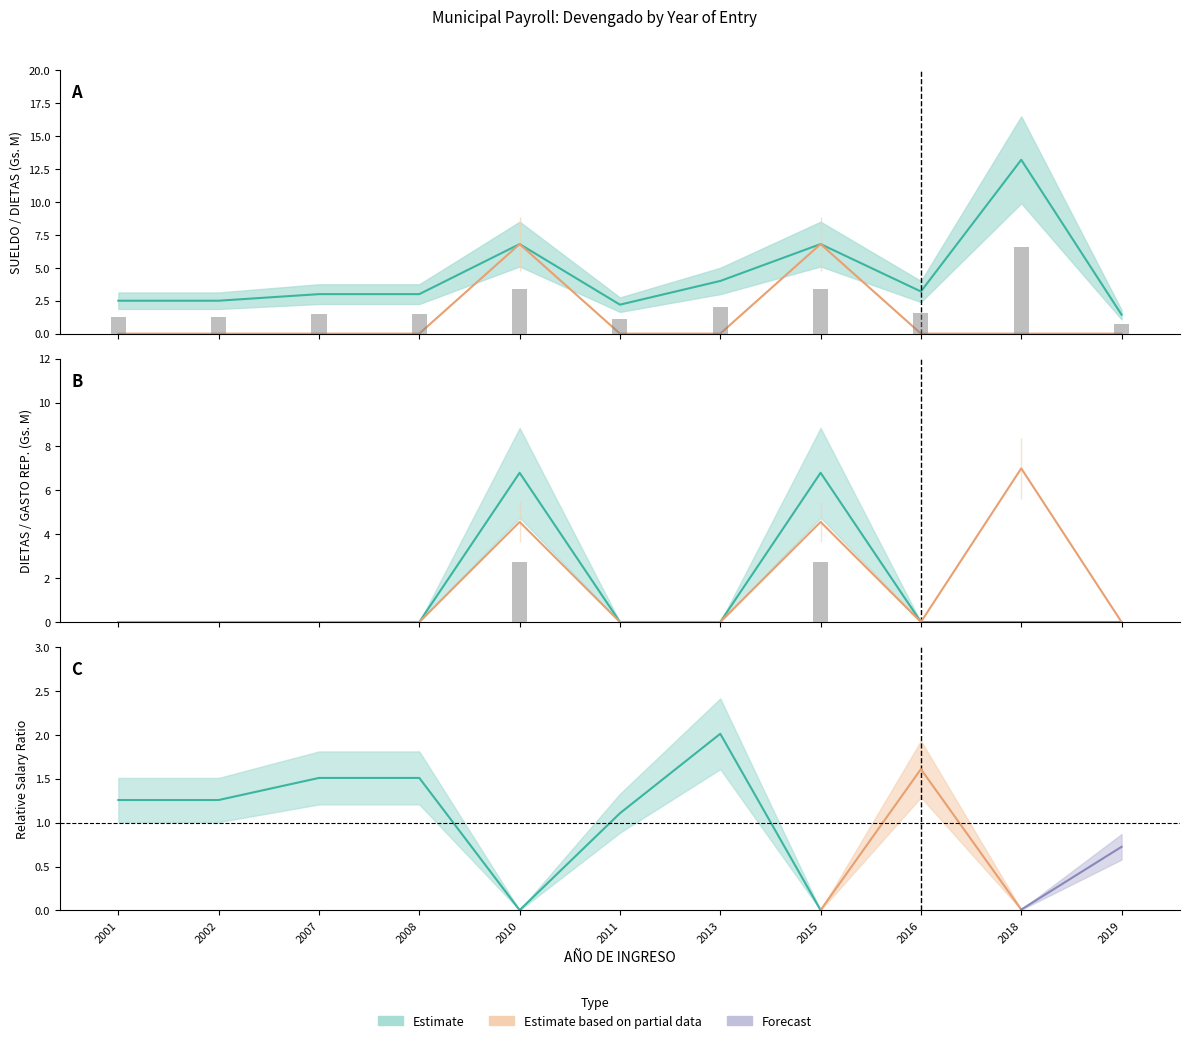

Rank the categories by GASTO DE REPRESENTACION value from highest to lowest.

2018, 2010, 2015, 2001, 2002, 2007, 2008, 2011, 2013, 2016, 2019